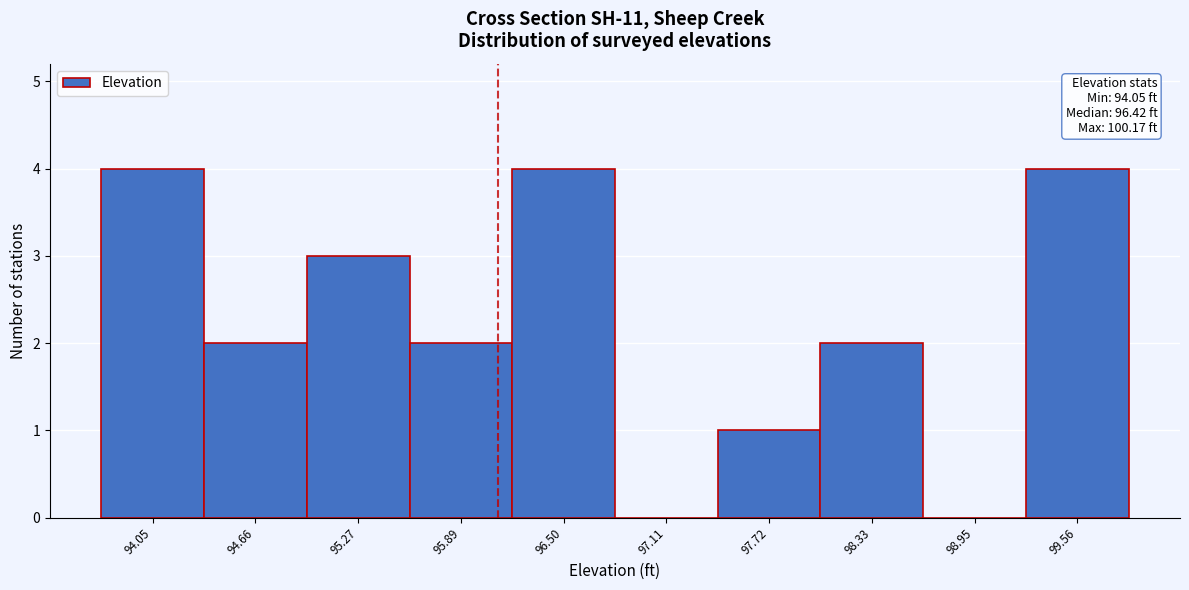

Reading right to left, list all the values displayed in this chart.

99.56=4	98.95=0	98.33=2	97.72=1	97.11=0	96.50=4	95.89=2	95.27=3	94.66=2	94.05=4